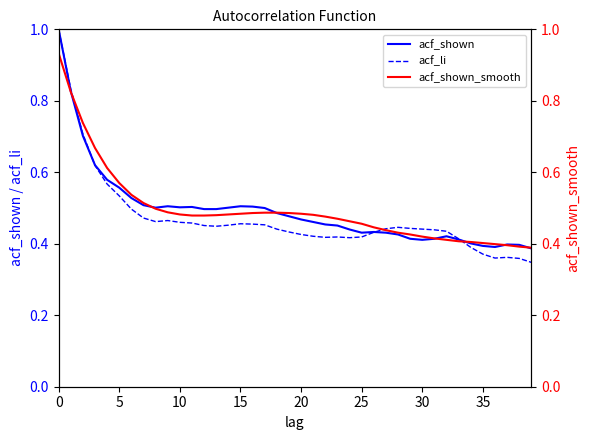

What is the average value of the acf_shown series?

0.5